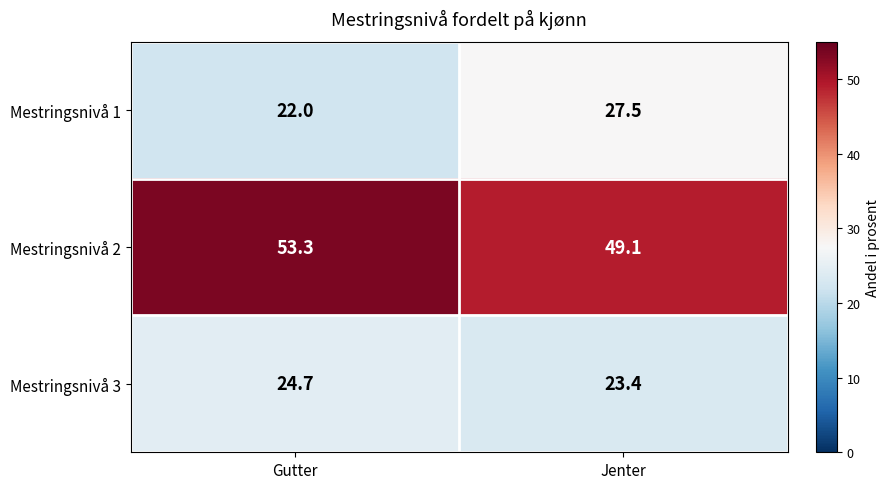

What is the greatest value displayed?

53.3